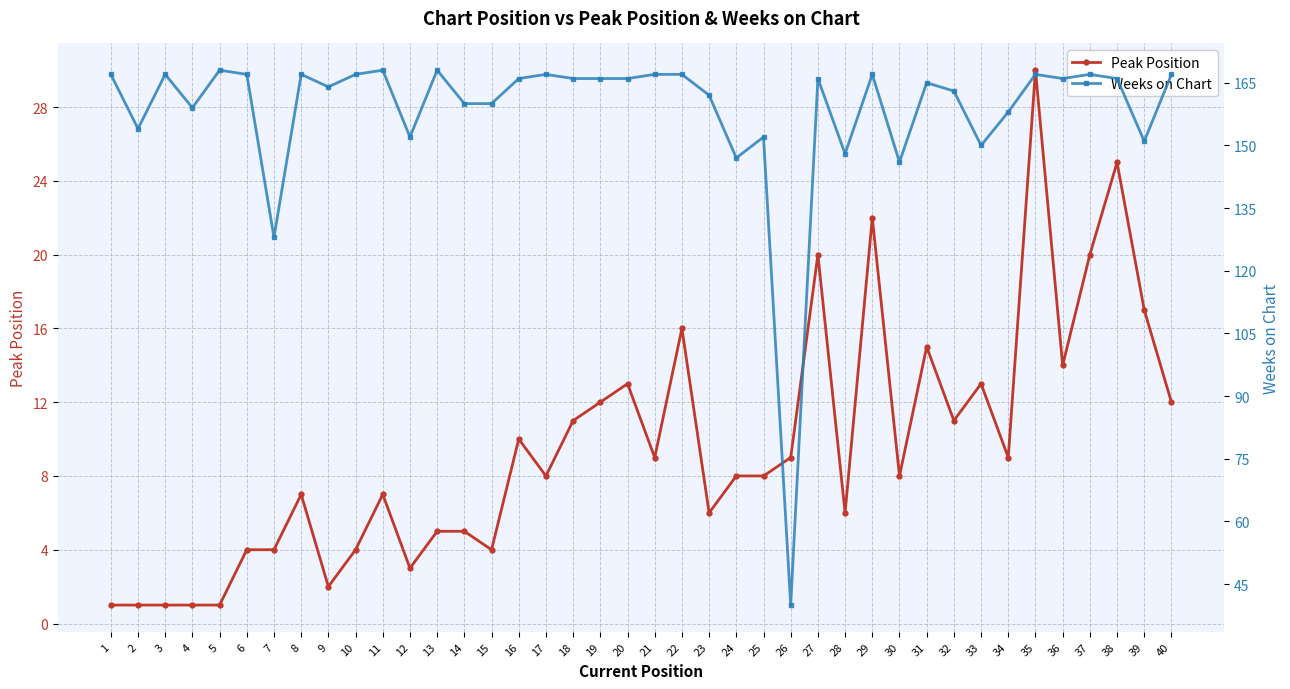

Rank the series by their maximum value, from highest to lowest.

Weeks on Chart, Peak Position